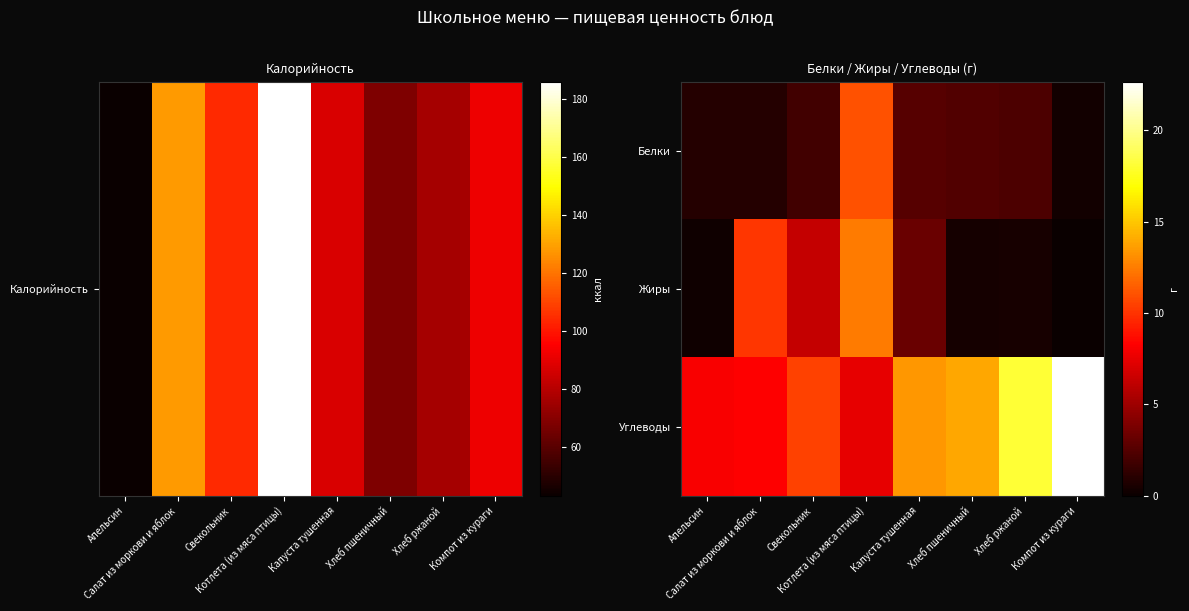

What is the spread (max minus min) of values at Апельсин?

7.9